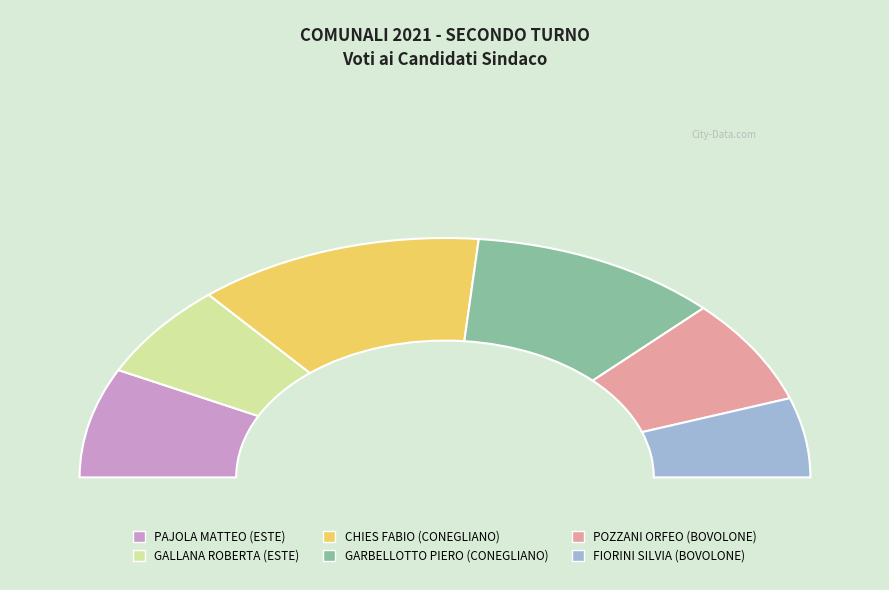

To the nearest percent, what is the average slice percentage?

17%